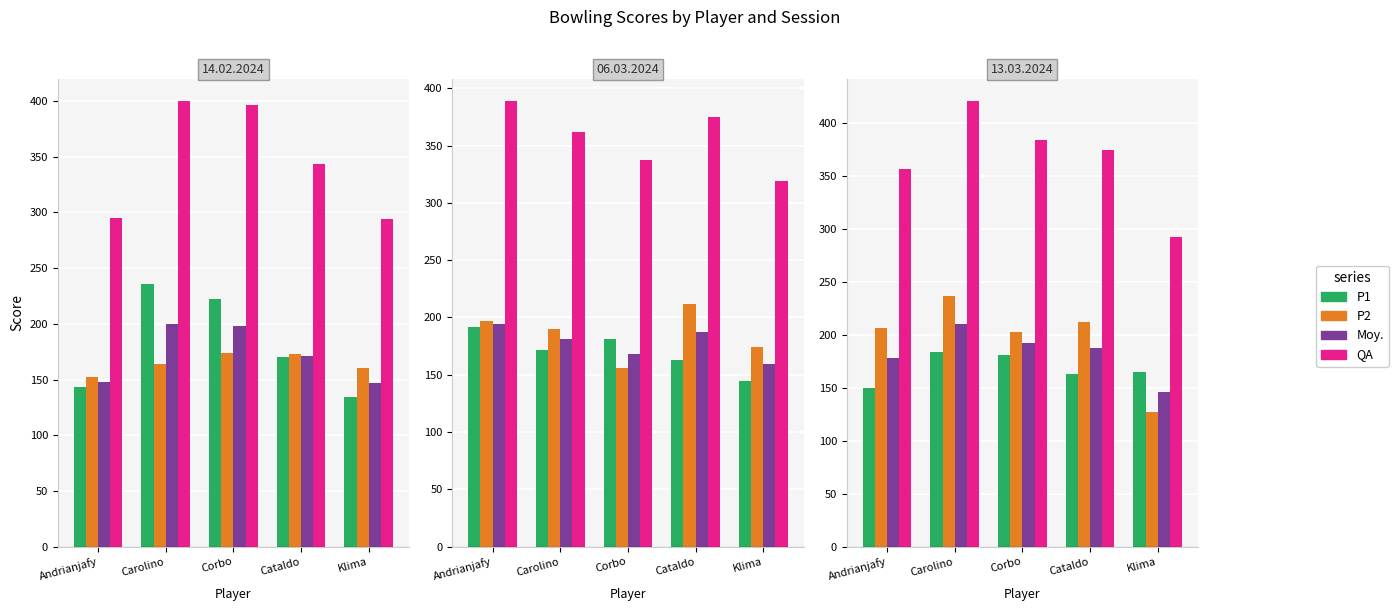

Are the bars horizontal?

No